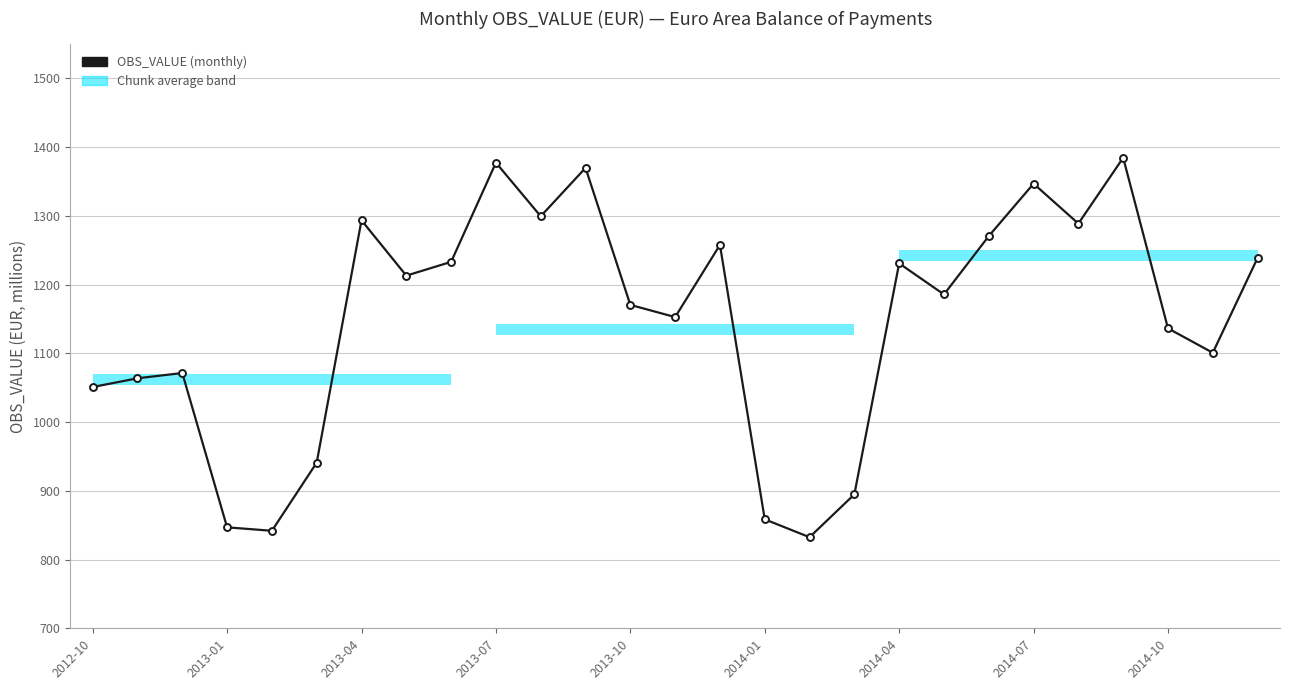

What is the maximum value shown in the chart?

1384.7